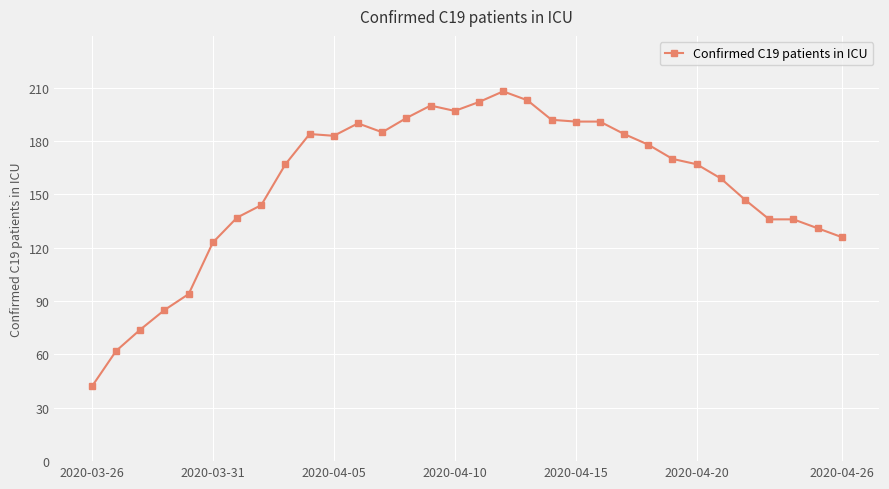

What is the value of the 21st point from the left?

191